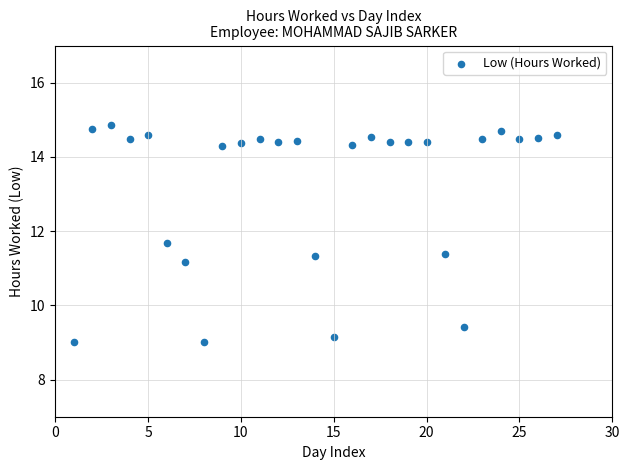

What Y value in the scatter plot is closest to 11?

11.2